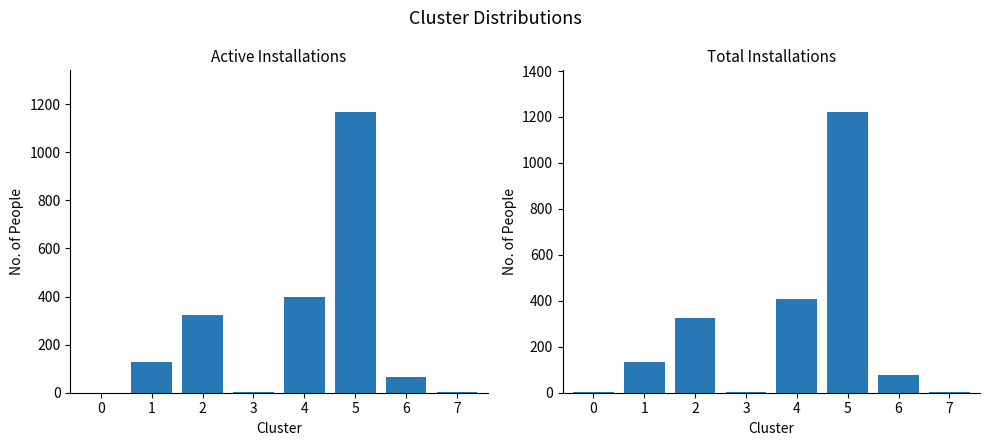

True or false: Active Installations has a value of 46 at 6.

False